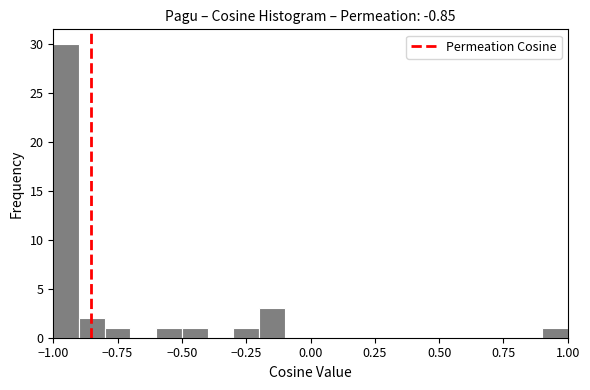

Read against the x-axis, roughly where is the centre of the tallest bar?

-0.95